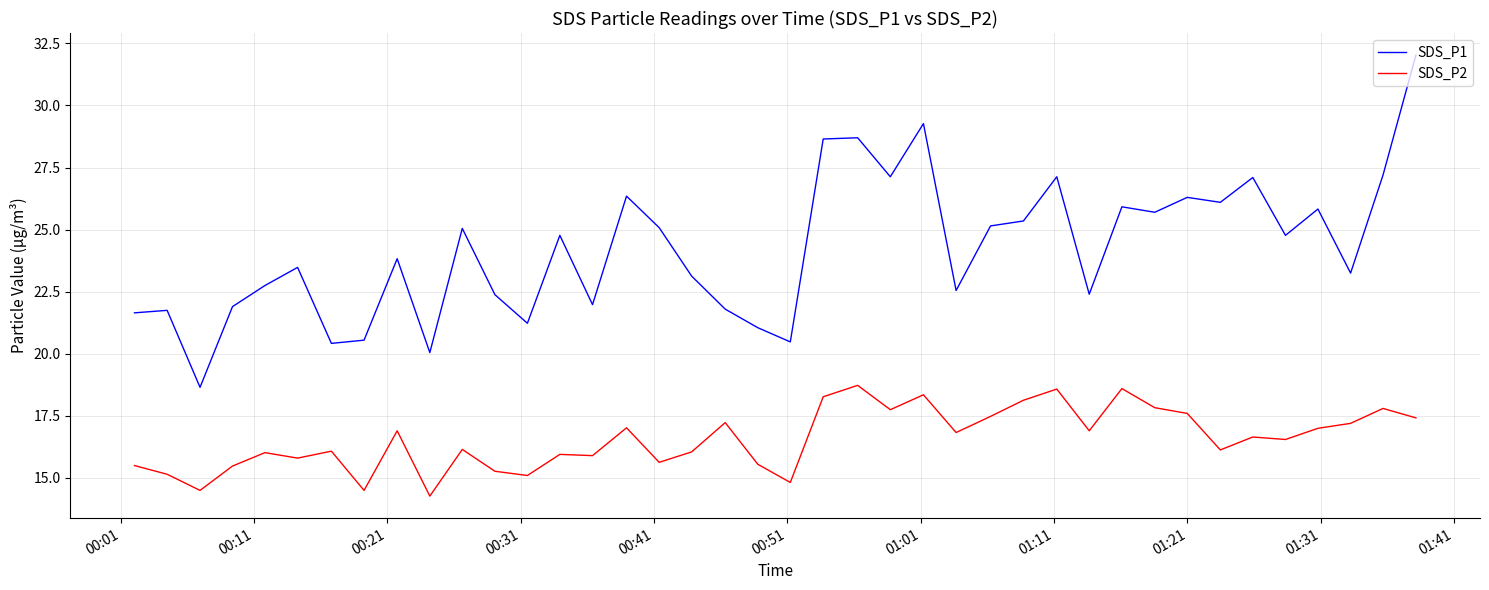

List the series in order of their peak value, highest first.

SDS_P1, SDS_P2